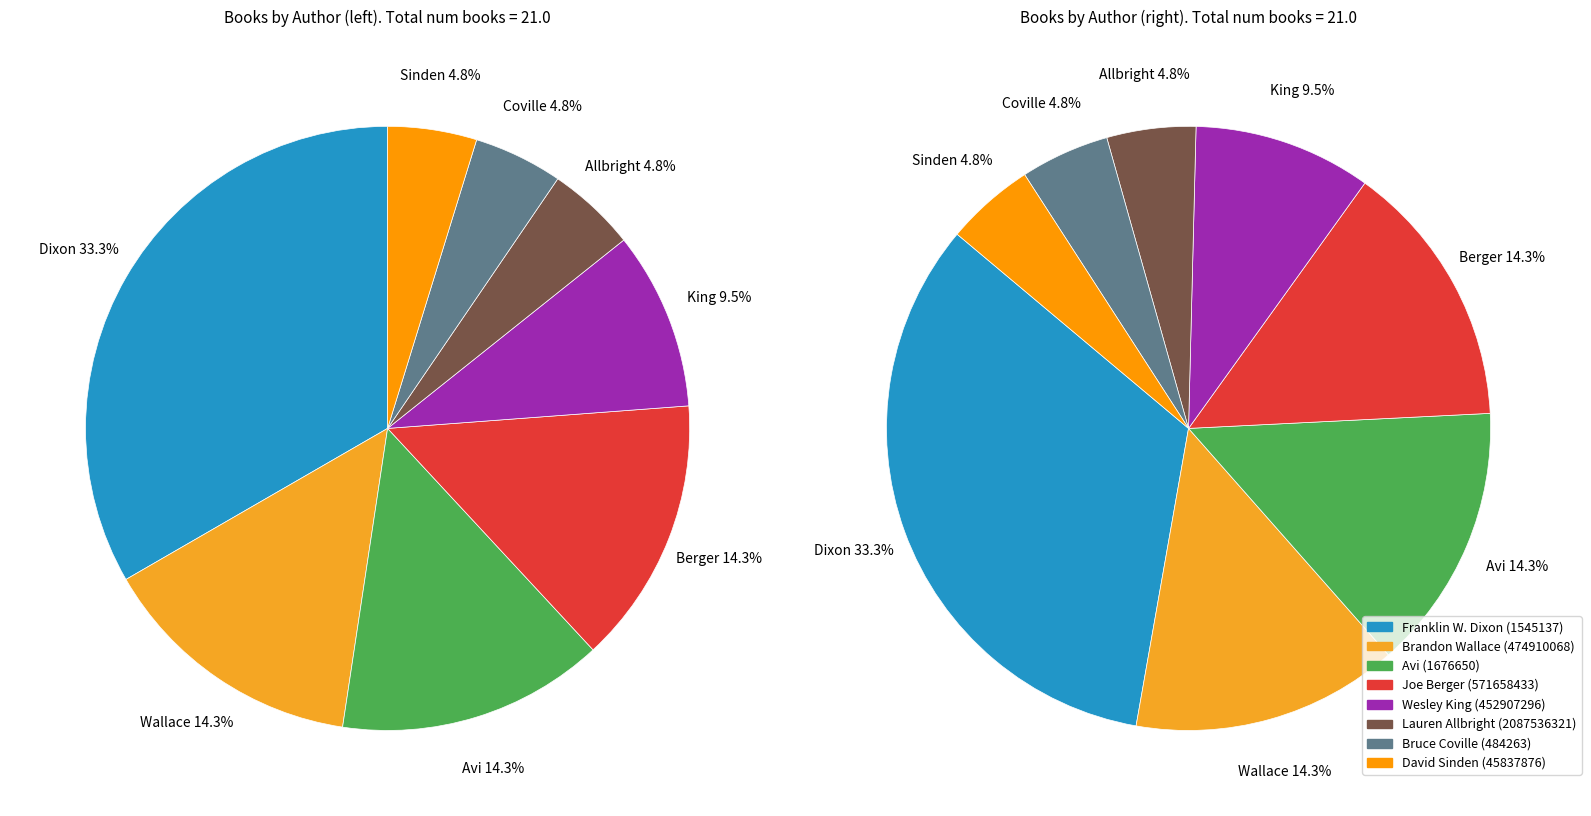

What is the ratio of the value at Avi (1676650) to the value at David Sinden (45837876)?

3.0